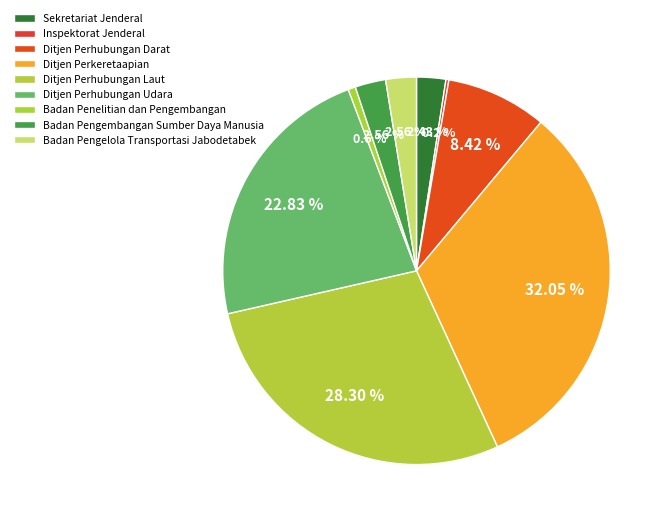

Which has a higher value, Badan Pengembangan Sumber Daya Manusia or Inspektorat Jenderal?

Badan Pengembangan Sumber Daya Manusia